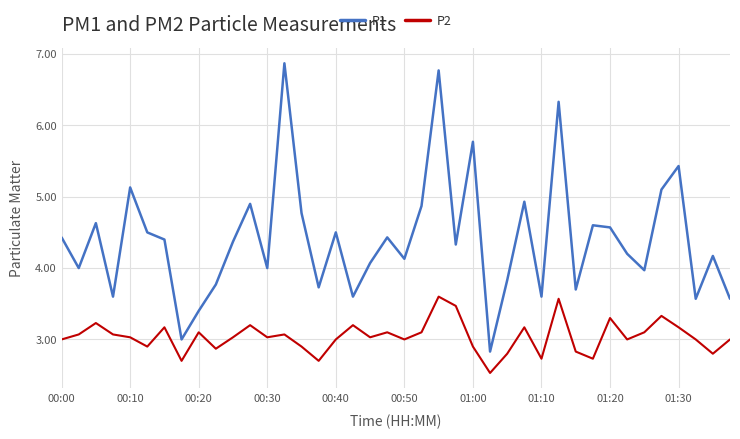

What is the average value of the P1 series?

4.4